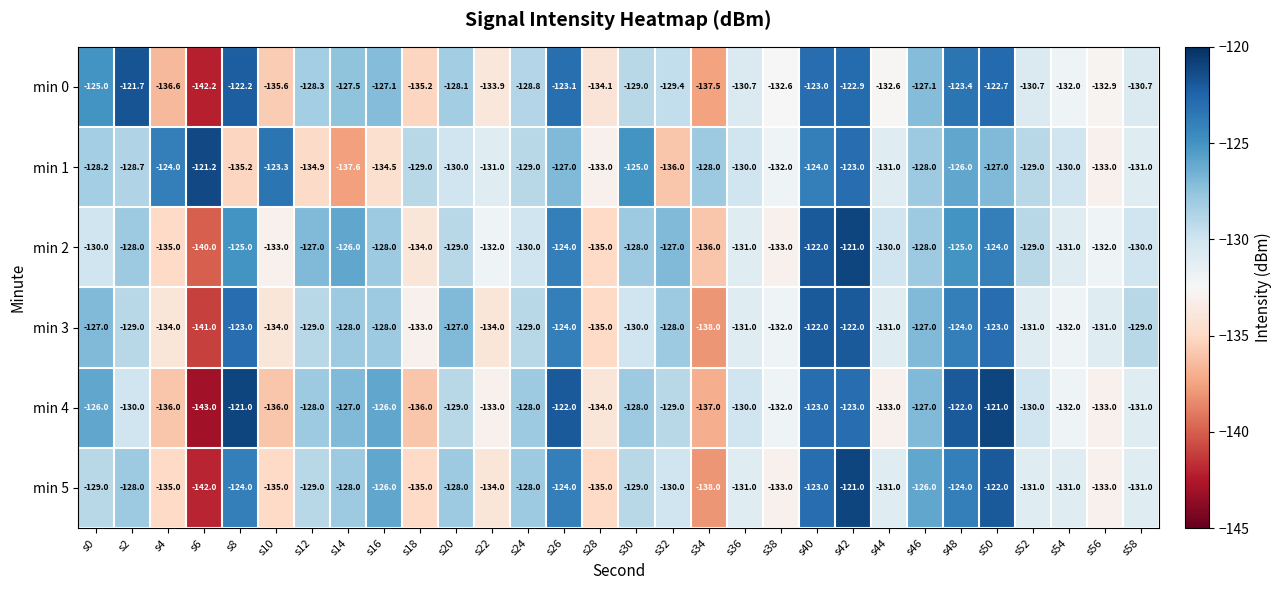

Where is min 4 nearest to the value -132?

s38